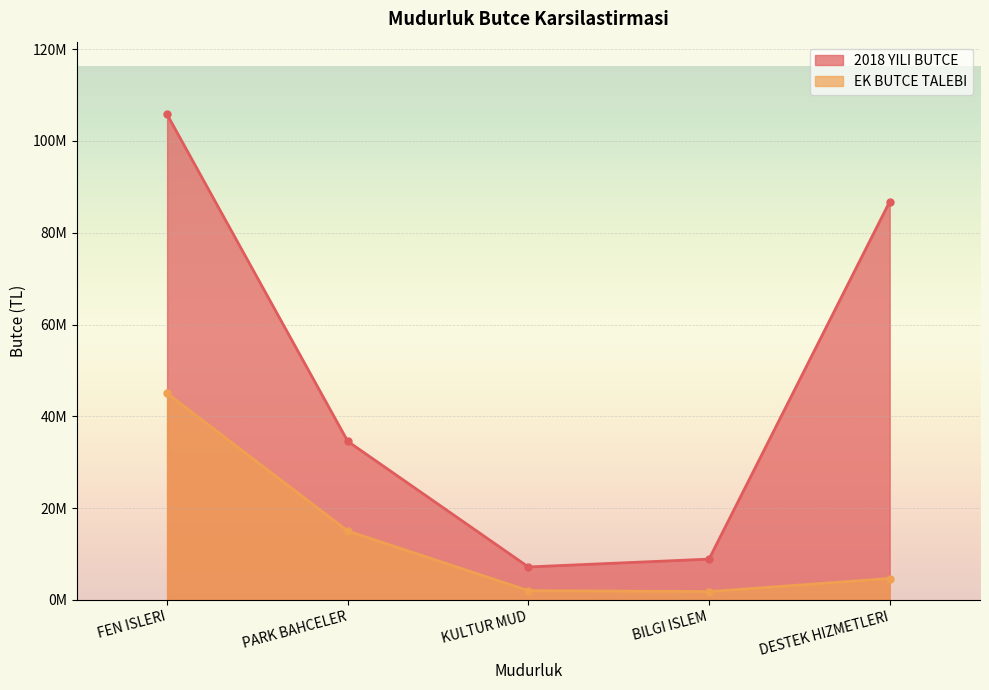

Which has a higher value, PARK BAHCELER or DESTEK HIZMETLERI?

DESTEK HIZMETLERI